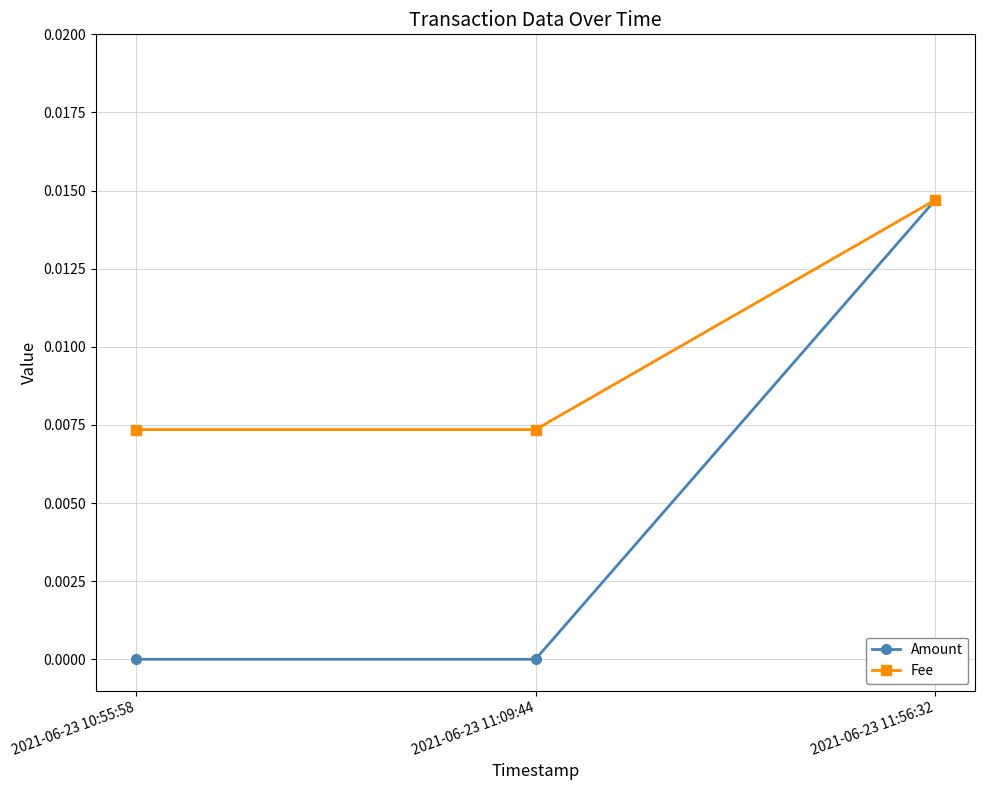

True or false: Fee has a value of 0.0 at 2021-06-23 11:56:32.

True